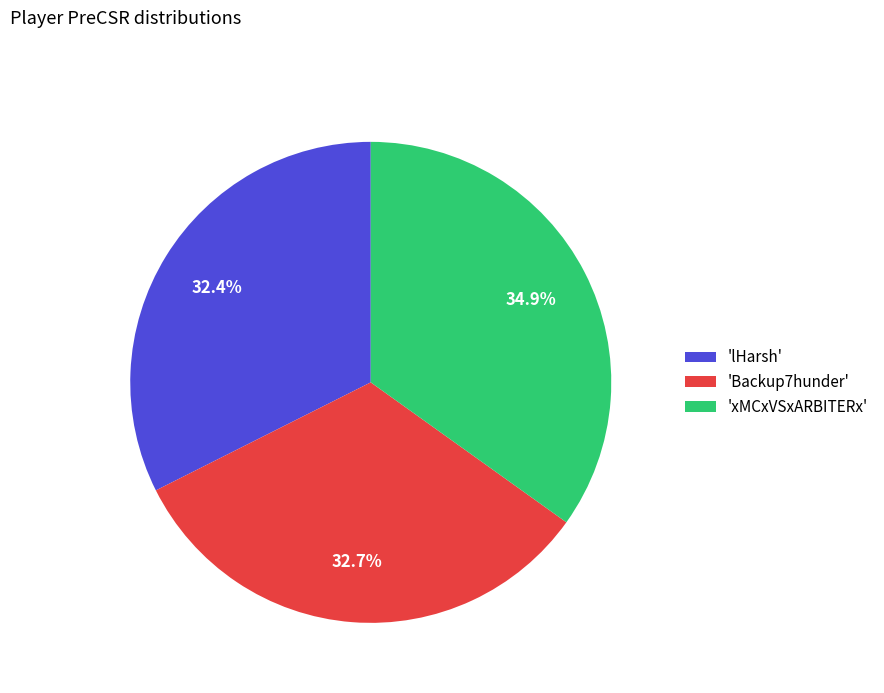

To the nearest percent, what is the difference between the largest and smallest slice percentages?

2%